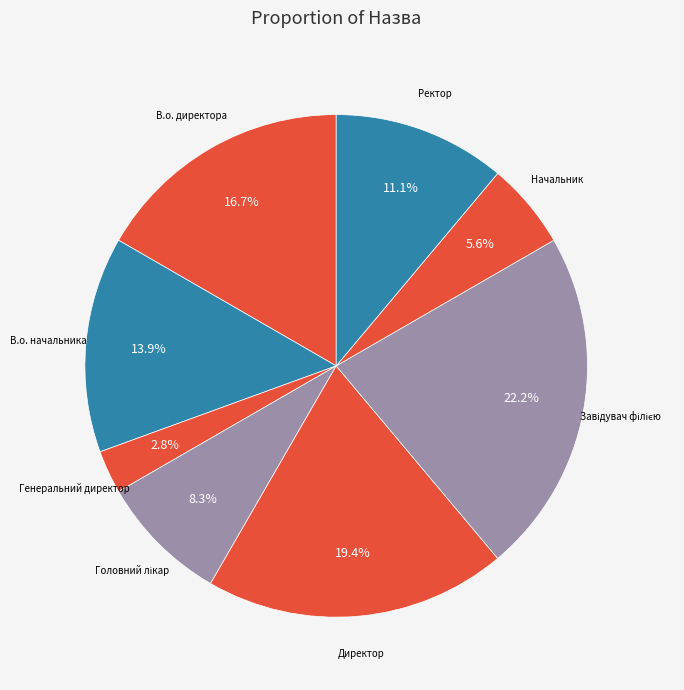

To the nearest percent, what is the average slice percentage?

12%